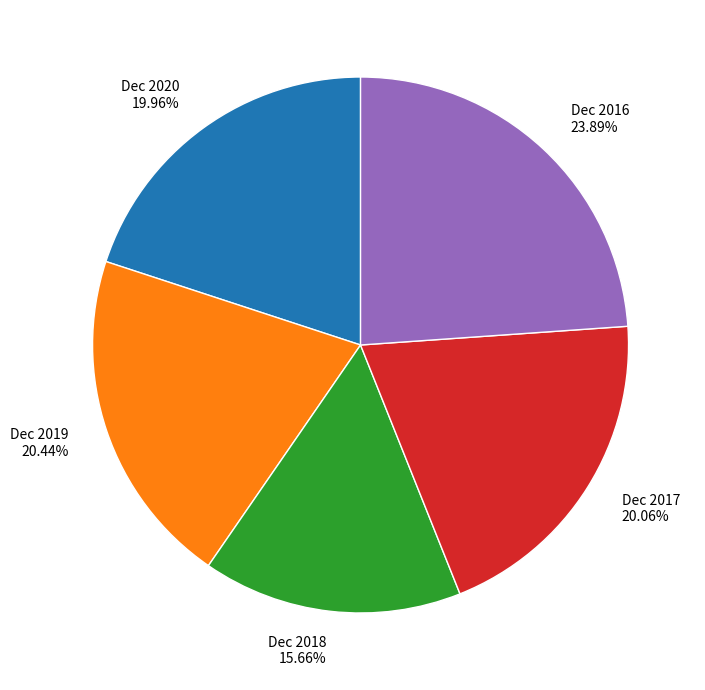

Does any single category account for the majority?

No